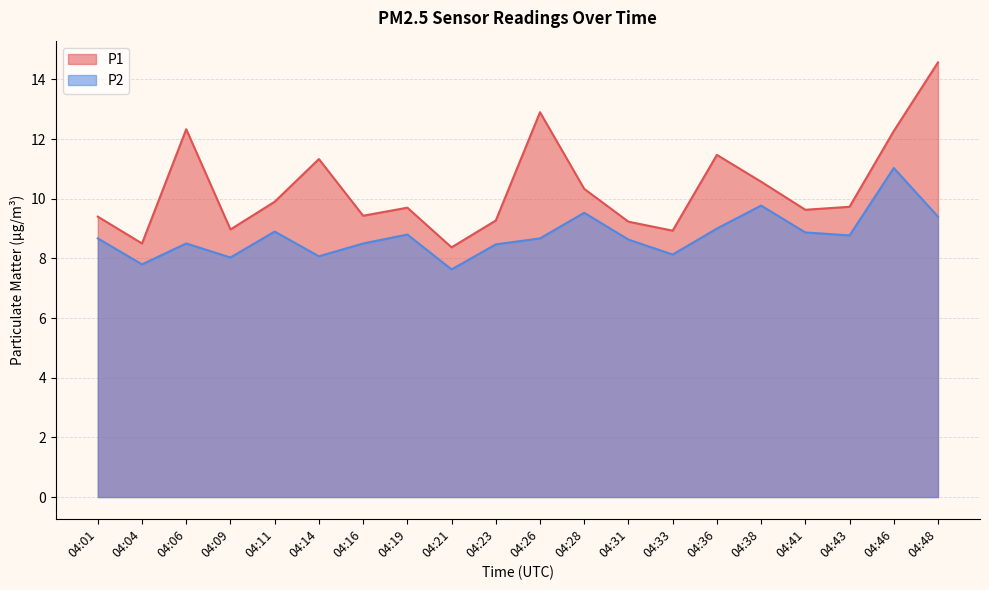

At which label does P1 reach its minimum?

04:21